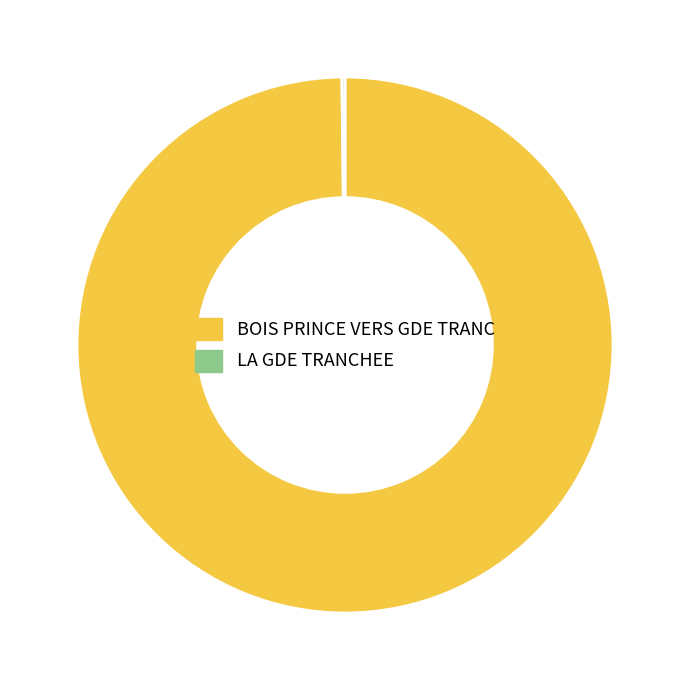

Does any single category account for the majority?

Yes